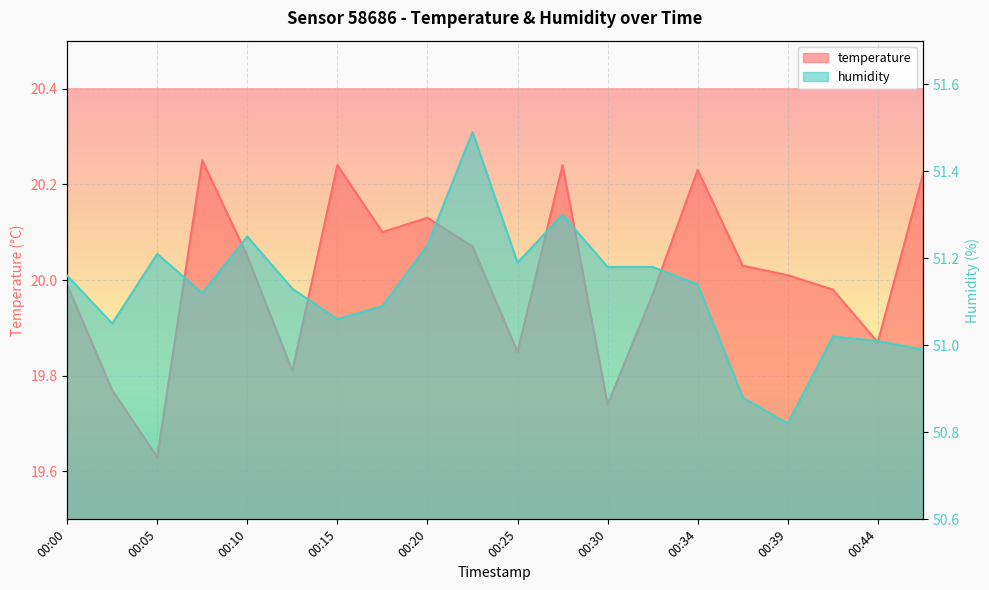

Reading left to right, list all the values displayed in this chart.

temperature: 00:00=20.0	00:03=19.8	00:05=19.6	00:08=20.2	00:10=20.1	00:13=19.8	00:15=20.2	00:17=20.1	00:20=20.1	00:22=20.1	00:25=19.9	00:27=20.2	00:30=19.7	00:32=20.0	00:34=20.2	00:37=20.0	00:39=20.0	00:42=20.0	00:44=19.9	00:47=20.2
humidity: 00:00=51.2	00:03=51.0	00:05=51.2	00:08=51.1	00:10=51.2	00:13=51.1	00:15=51.1	00:17=51.1	00:20=51.2	00:22=51.5	00:25=51.2	00:27=51.3	00:30=51.2	00:32=51.2	00:34=51.1	00:37=50.9	00:39=50.8	00:42=51.0	00:44=51.0	00:47=51.0